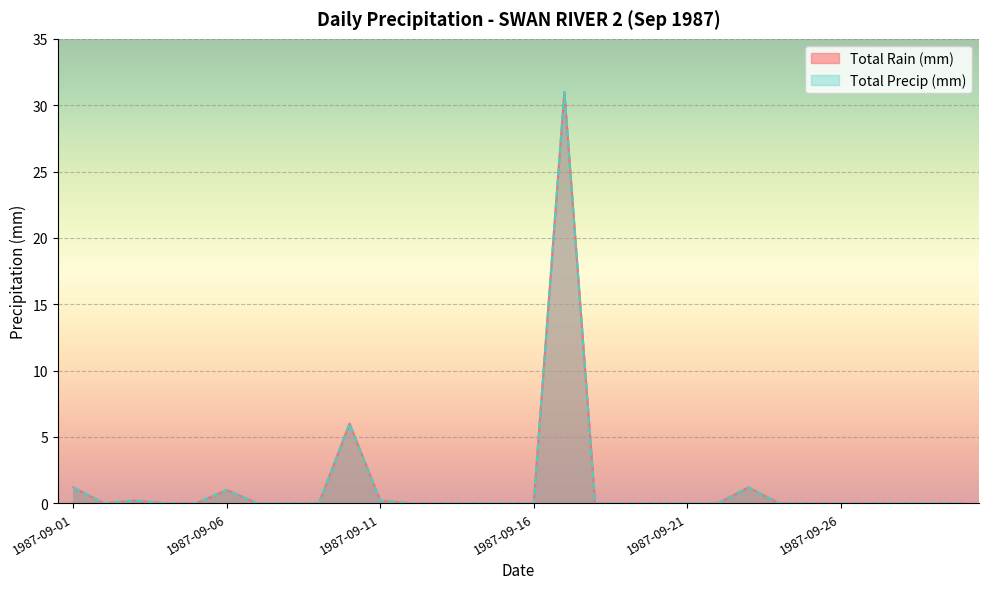

True or false: Total Rain (mm) and Total Precip (mm) intersect in this chart.

False